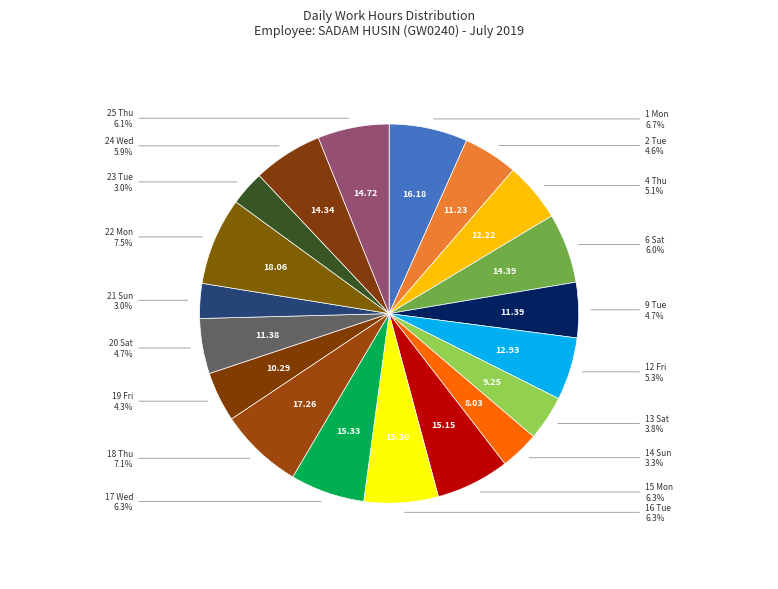

Does 18 Thu represent more than half of the total?

No